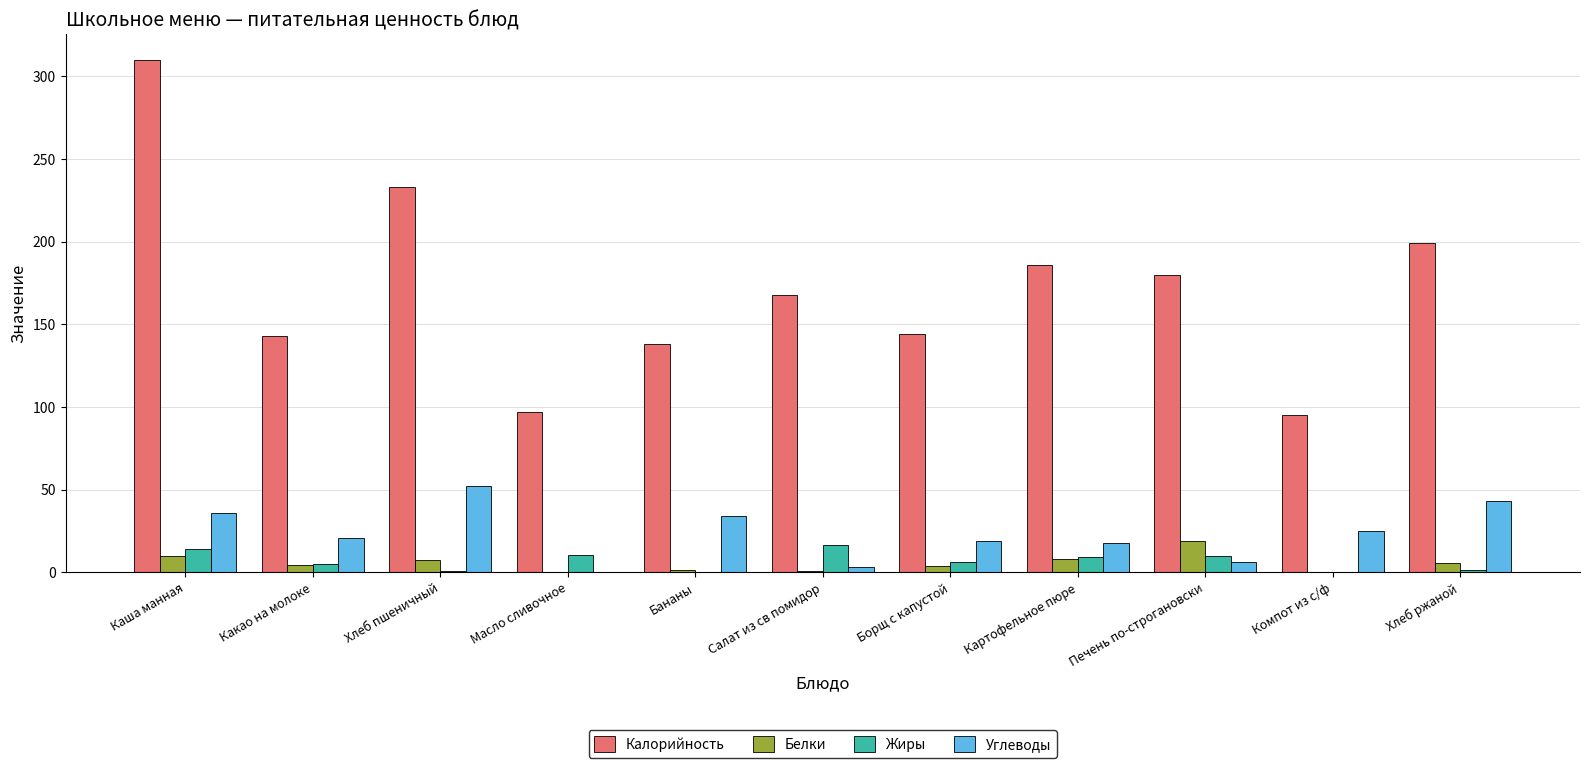

Between Какао на молоке and Компот из с/ф, which series saw the biggest shift?

Калорийность